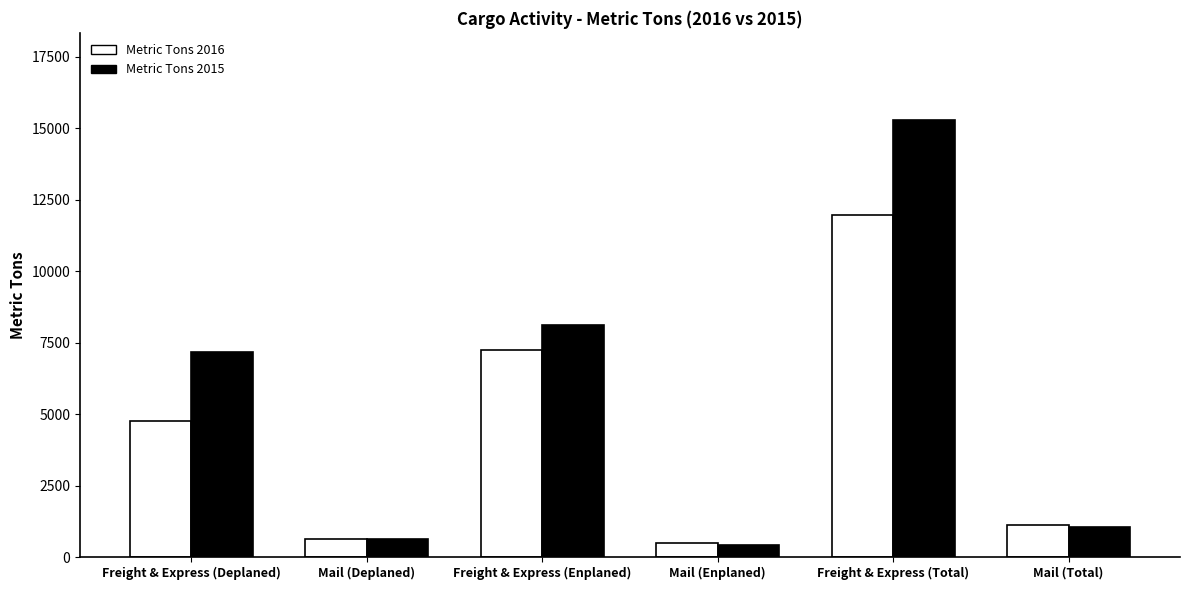

The value of Metric Tons 2015 at Freight & Express (Total) is 10147.2. True or false?

False